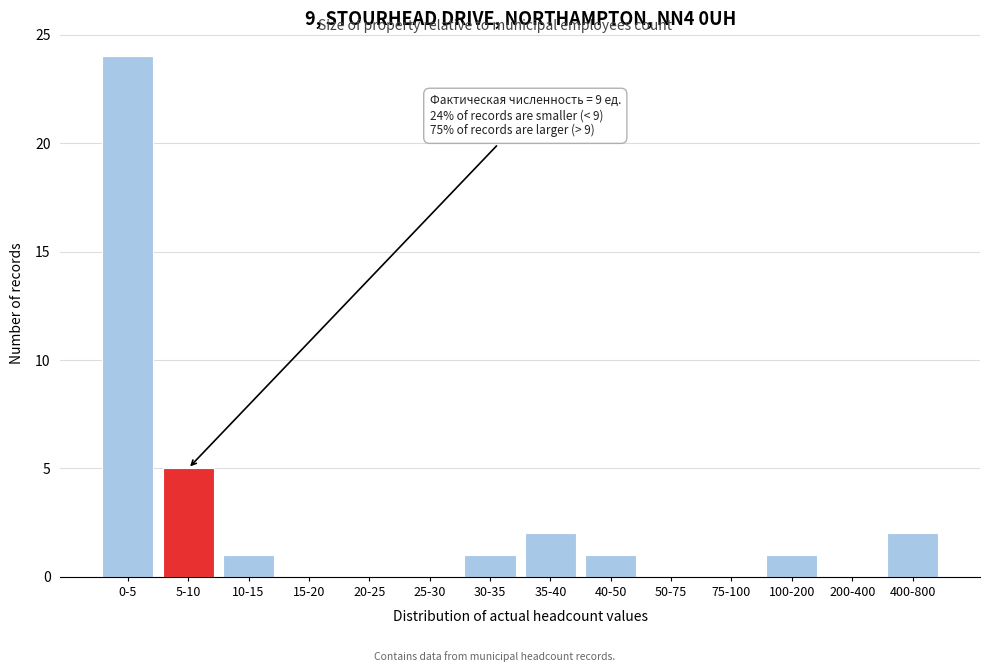

Reading left to right, transcribe all the data shown in this chart.

0-5=24	5-10=5	10-15=1	15-20=0	20-25=0	25-30=0	30-35=1	35-40=2	40-50=1	50-75=0	75-100=0	100-200=1	200-400=0	400-800=2